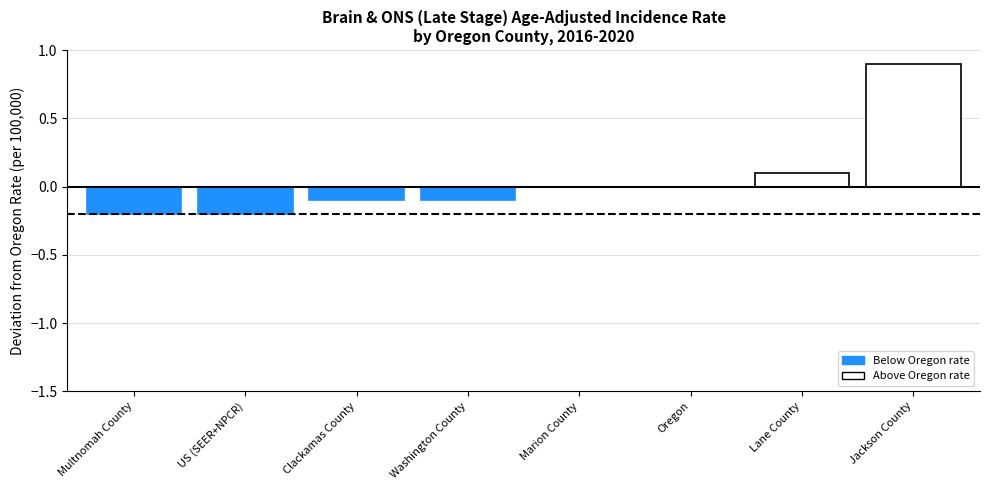

Between Multnomah County and Washington County, which is larger?

Washington County